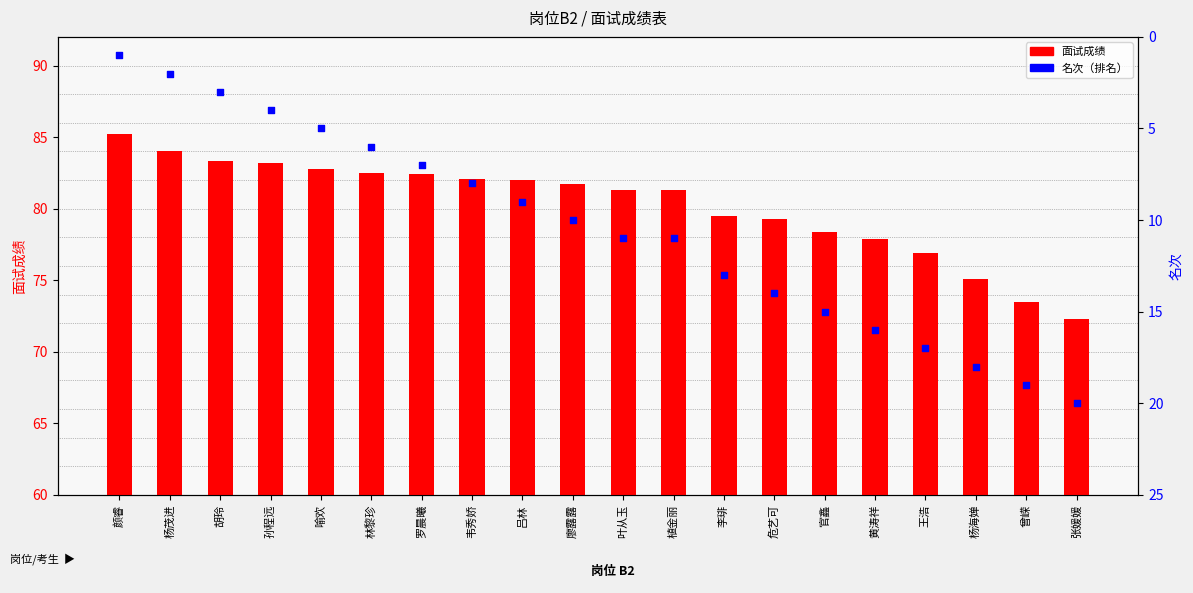

At which category is the sum across all series the highest?

黄涛祥